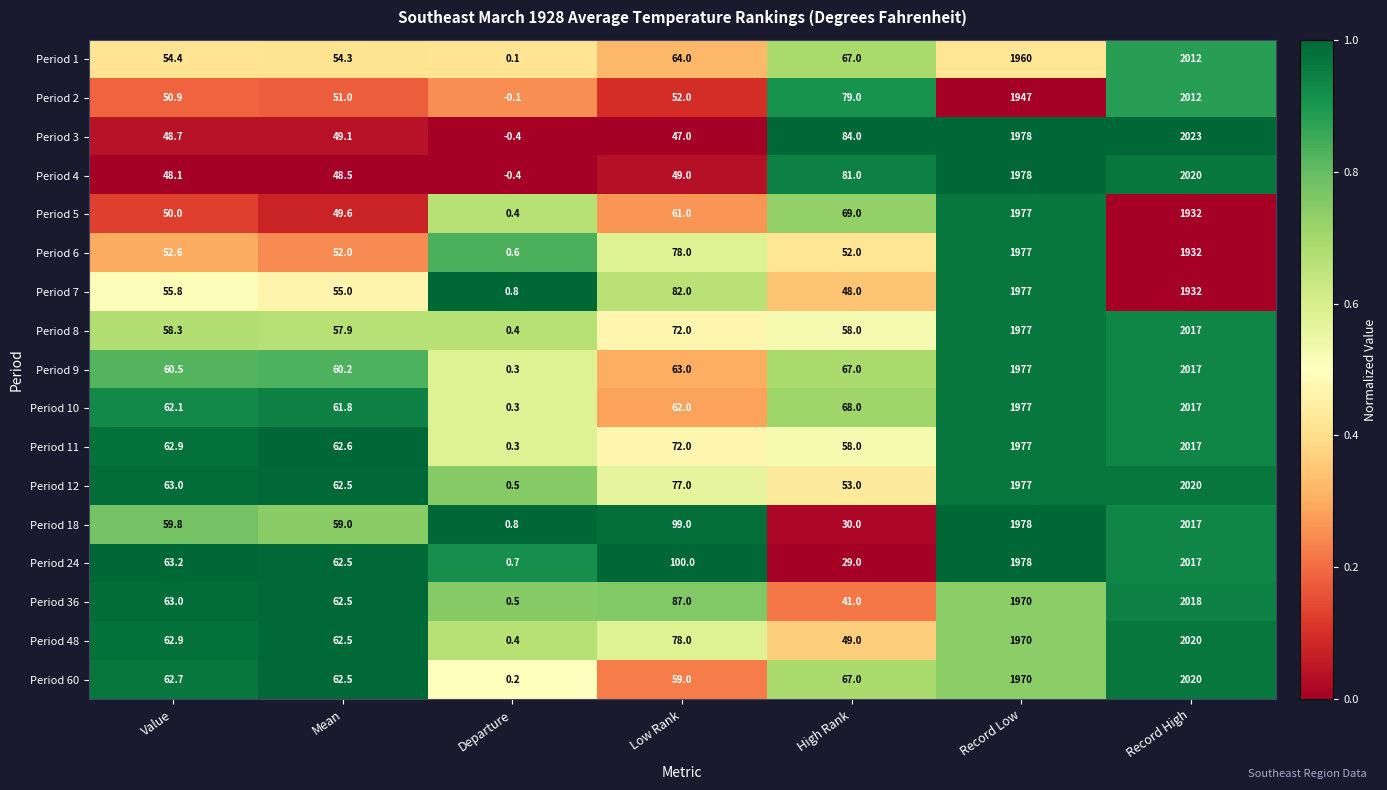

What is the maximum value shown in the chart?

2023.0